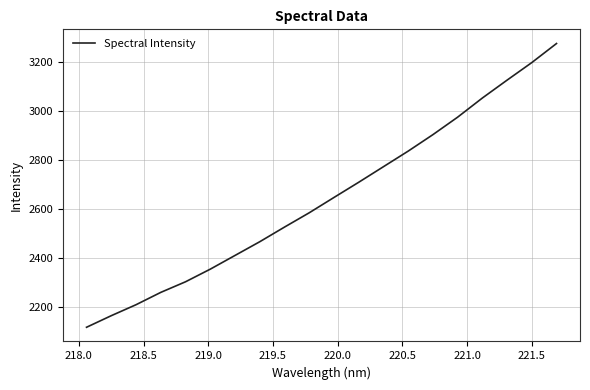

What is the greatest value displayed?

3276.2